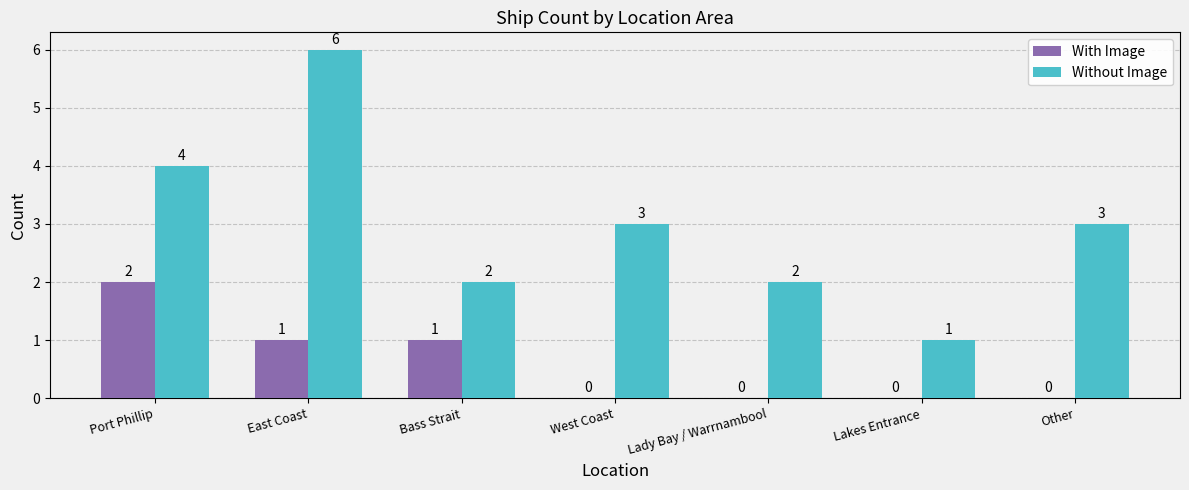

Which series has the largest total across all categories?

Without Image